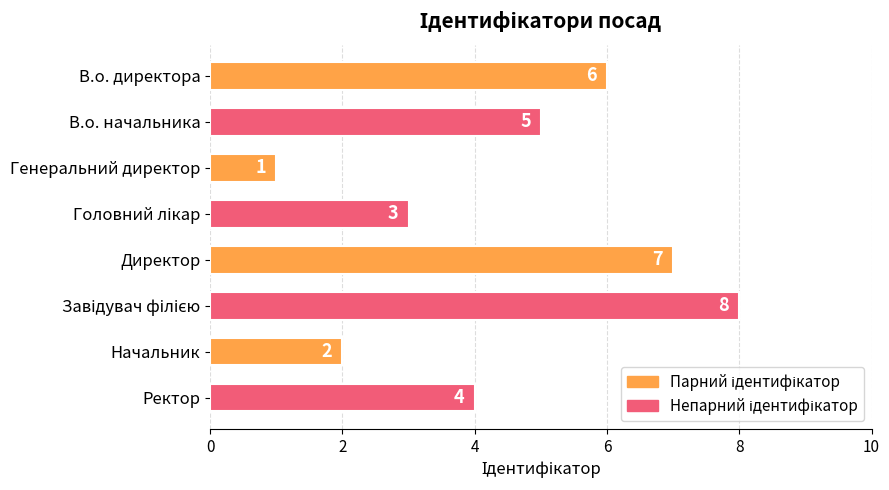

Reading top to bottom, list all the values displayed in this chart.

6	5	1	3	7	8	2	4